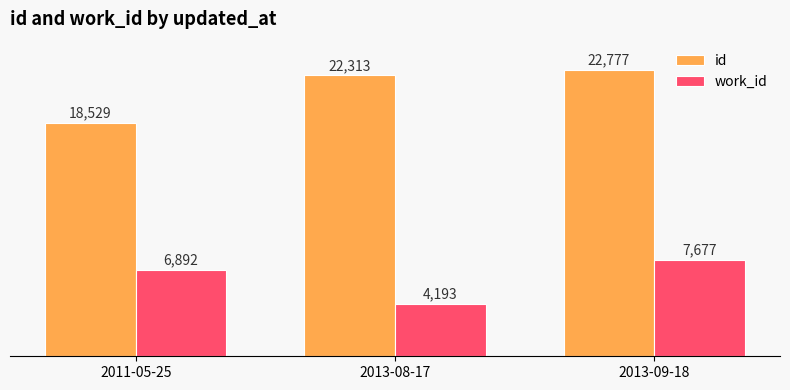

What position from the right is 2013-09-18?

1